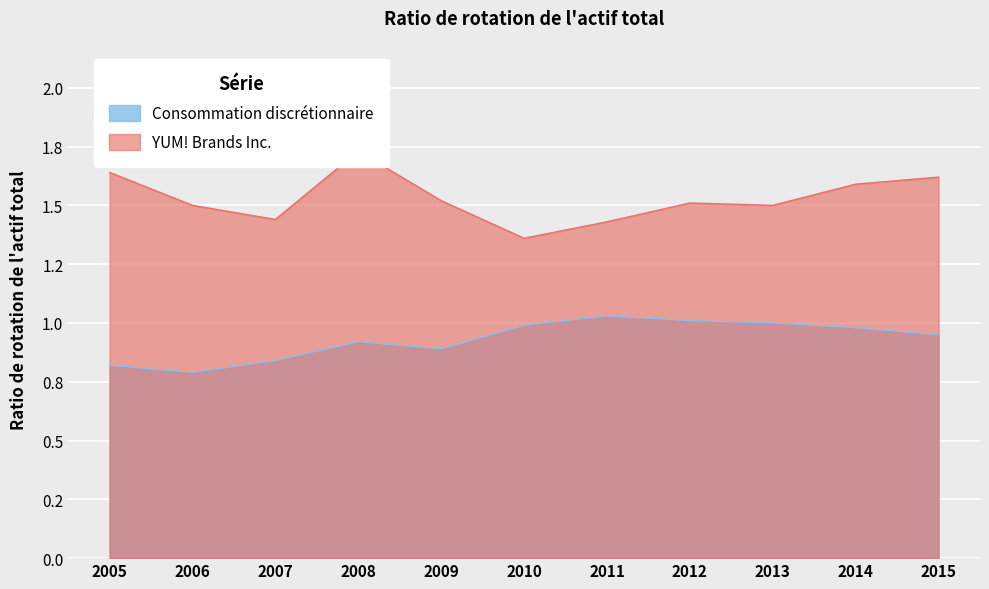

Where is Consommation discrétionnaire nearest to the value 0?

2006